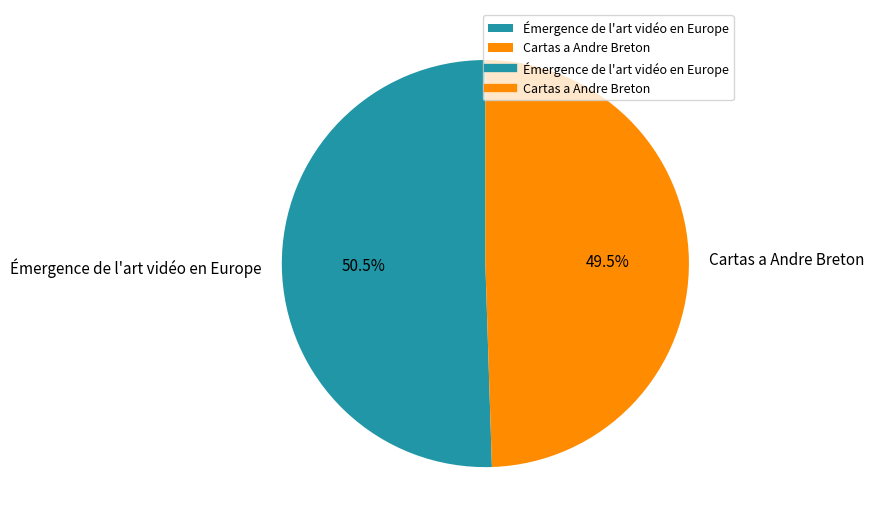

Which slice is the largest?

Émergence de l'art vidéo en Europe